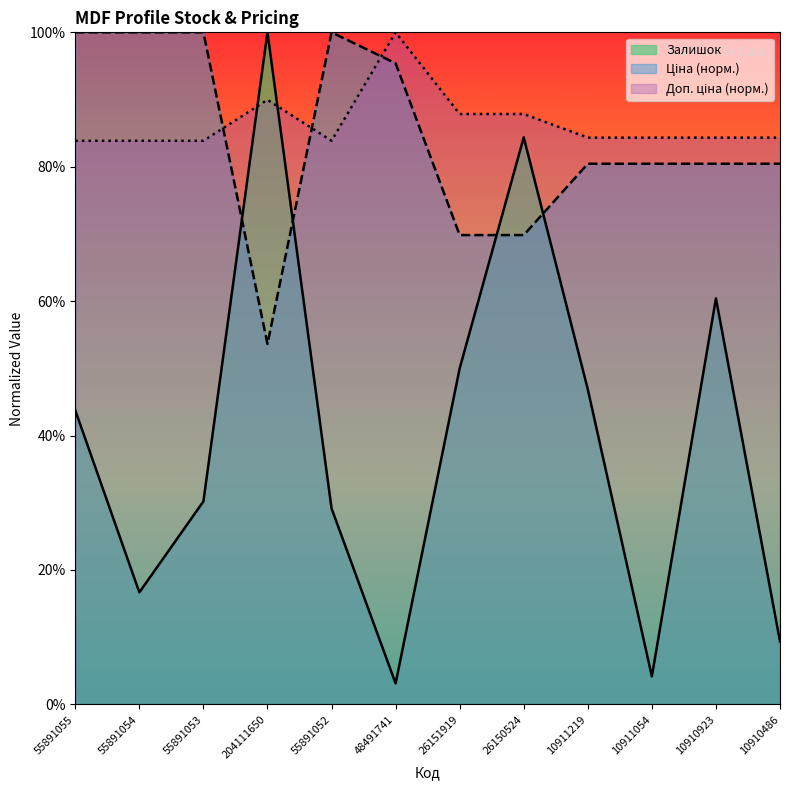

Reading left to right, extract all data points from this chart.

Залишок: 43.8	16.7	30.2	100.0	29.2	3.1	50.0	84.4	46.9	4.2	60.4	9.4
Ціна: 100.0	100.0	100.0	53.6	100.0	95.4	69.8	69.8	80.4	80.4	80.4	80.4
Доп. ціна: 83.9	83.9	83.9	90.0	83.9	100.0	87.8	87.8	84.3	84.3	84.3	84.3